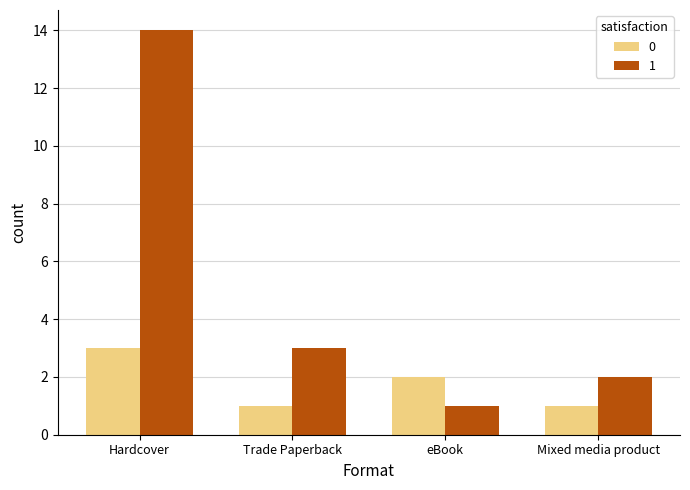

What is the label of the 4th bar from the right?

Hardcover